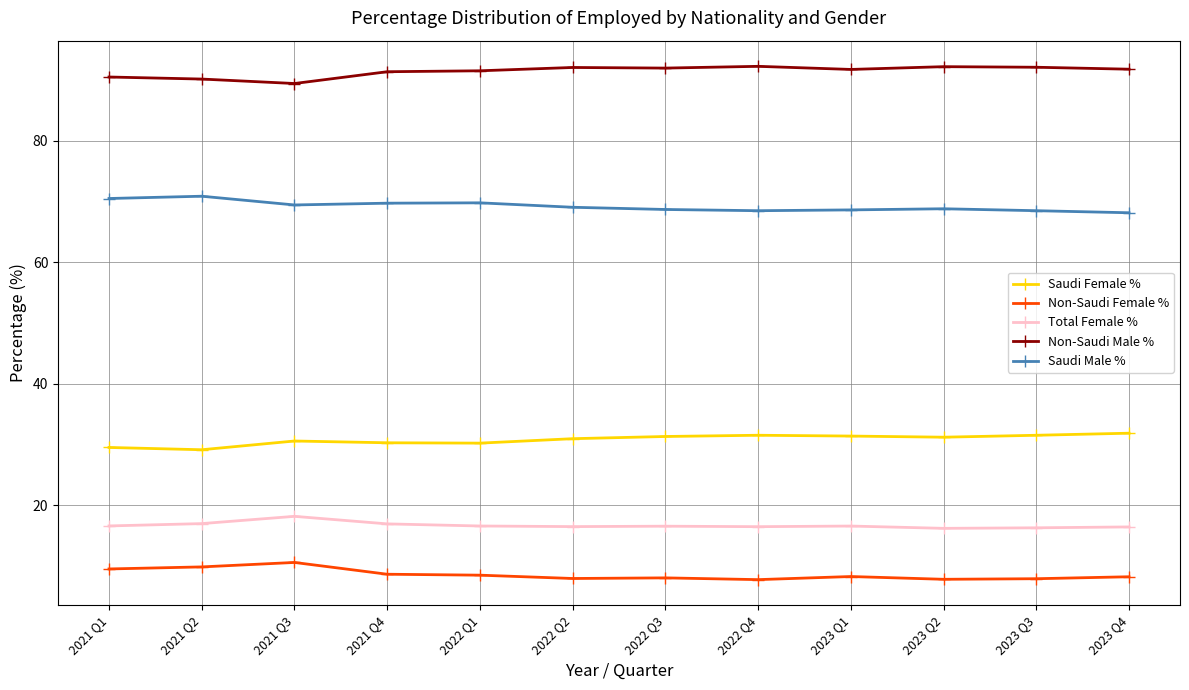

What is the average value of the Saudi Male % series?

69.2